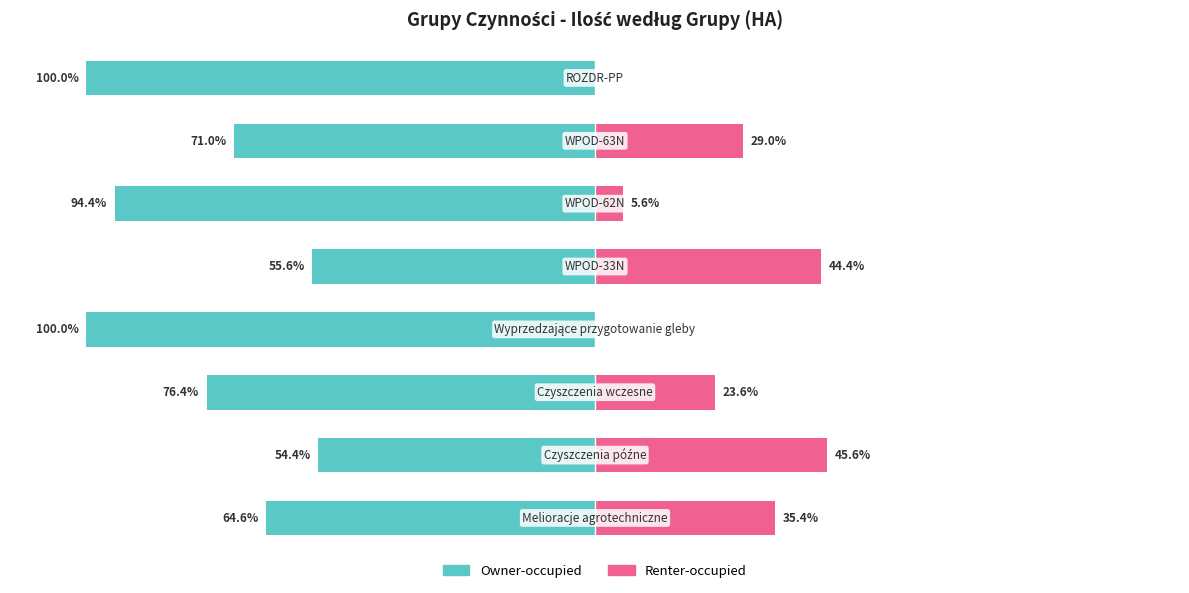

What is the spread (max minus min) of values at 0?

100.0